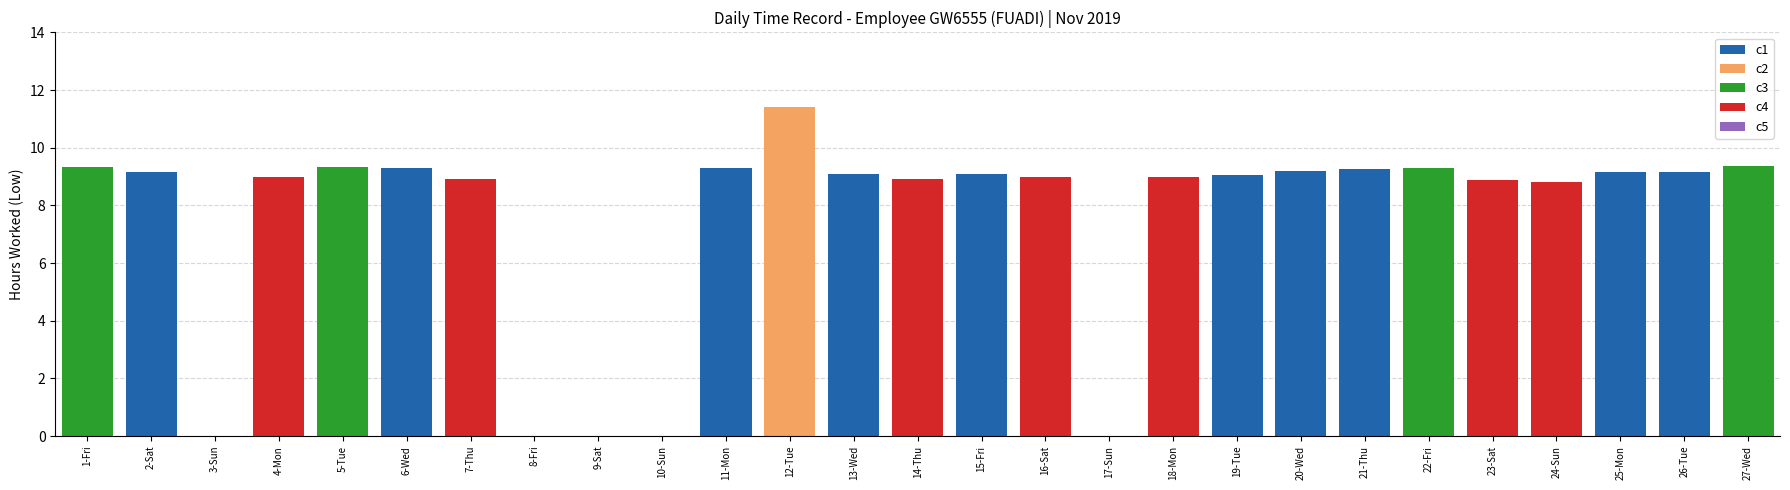

Approximately how many times larger is the value at 21-Thu compared to 19-Tue?

1.0